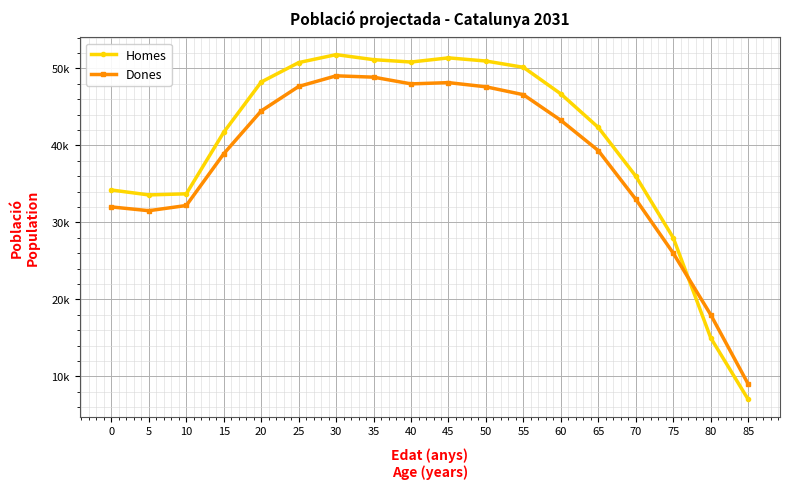

Between 40 and 45, which series saw the biggest shift?

Homes